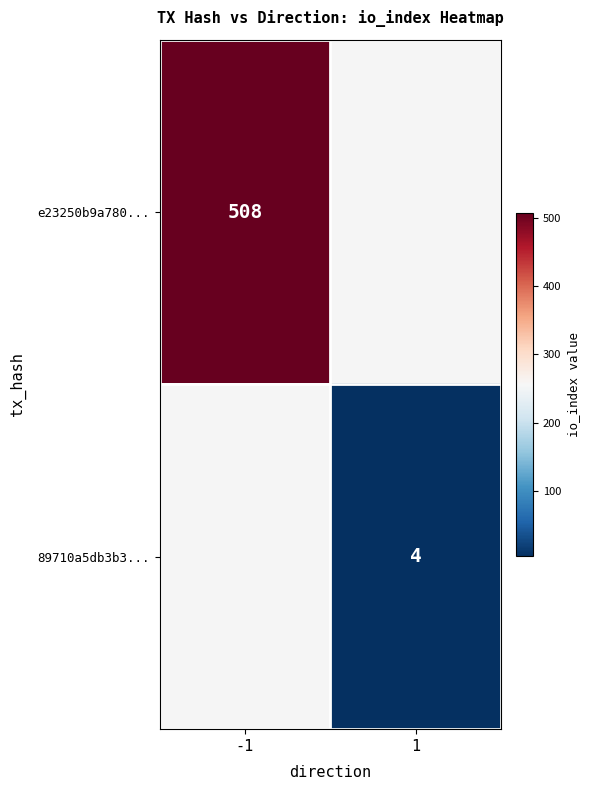

The value of e23250b9a780... at -1 is 508. True or false?

True